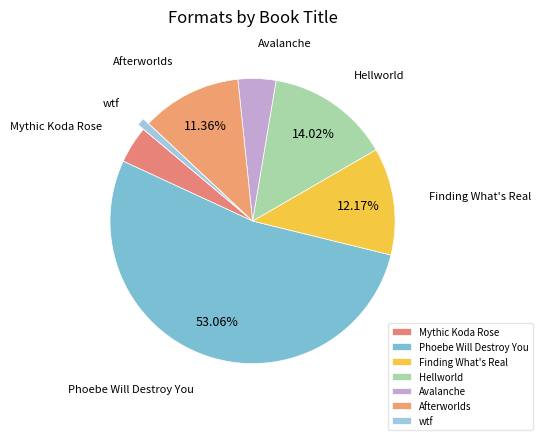

Is Phoebe Will Destroy You the majority of the pie?

Yes